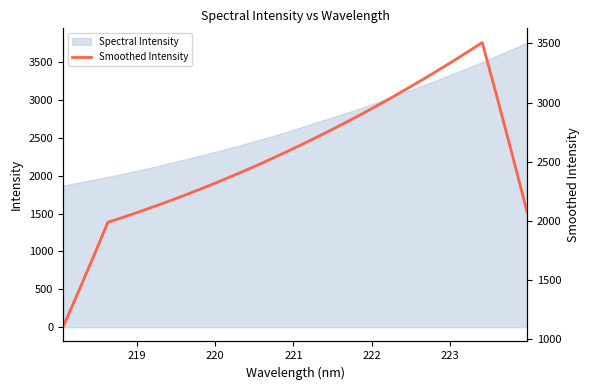

What is the label of the 31st point from the right?

219